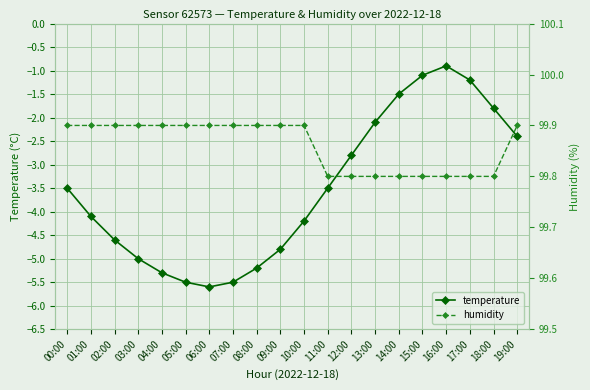

Is it true that temperature equals -3.0 at 18:00?

False